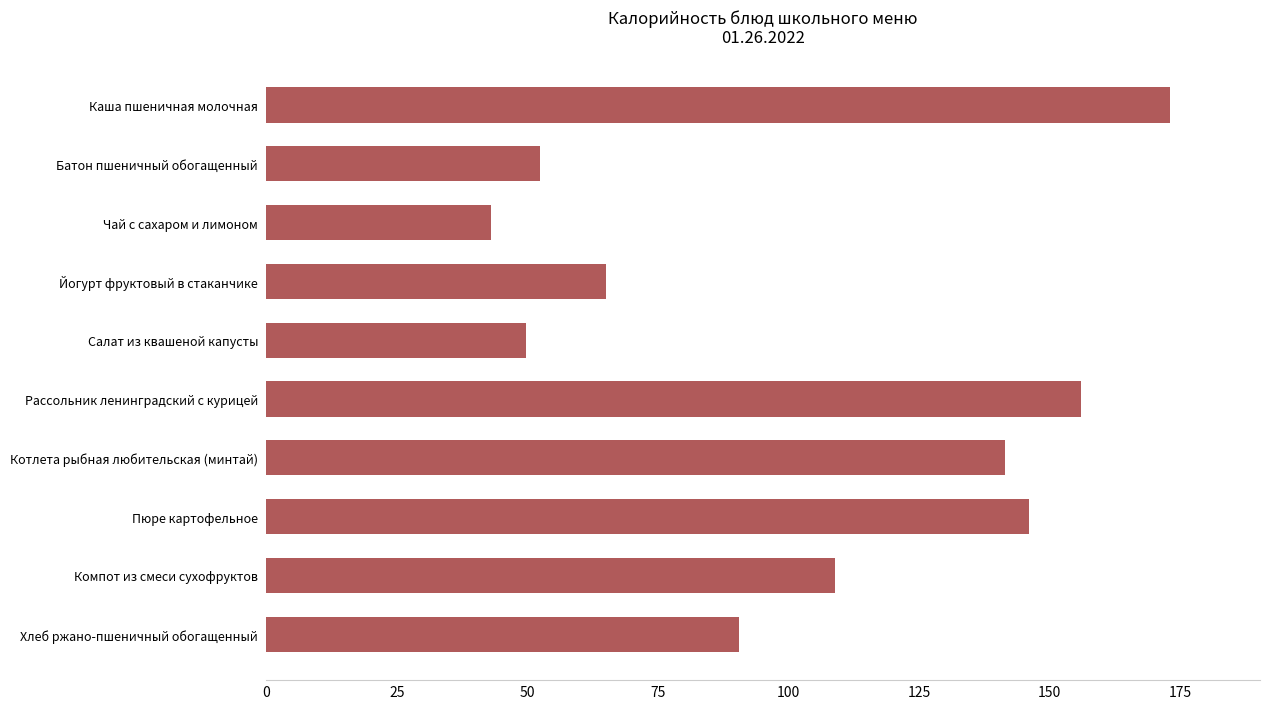

List the labels in order of value, largest first.

Каша пшеничная молочная, Рассольник ленинградский с курицей, Пюре картофельное, Котлета рыбная любительская (минтай), Компот из смеси сухофруктов, Хлеб ржано-пшеничный обогащенный, Йогурт фруктовый в стаканчике, Батон пшеничный обогащенный, Салат из квашеной капусты, Чай с сахаром и лимоном